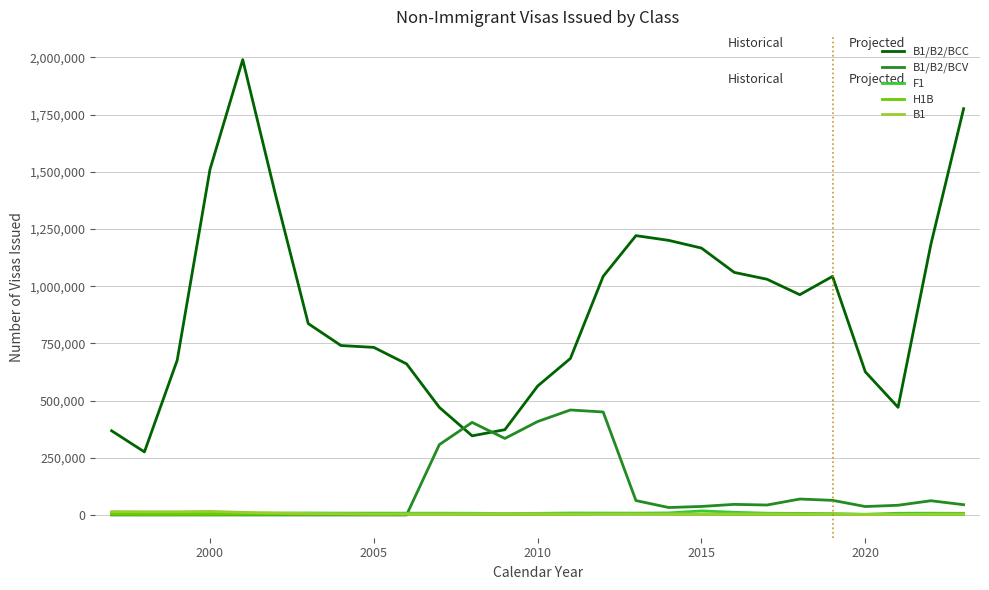

What is the maximum value shown in the chart?

1990402